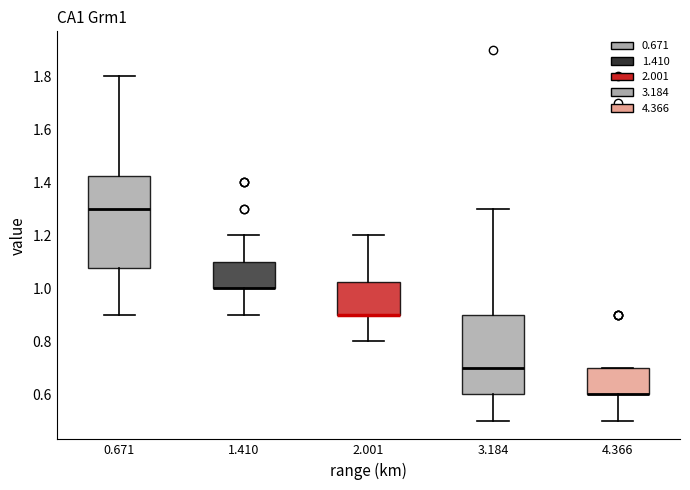

Comparing the boxes themselves (not the whiskers), which one is the tallest?

0.671